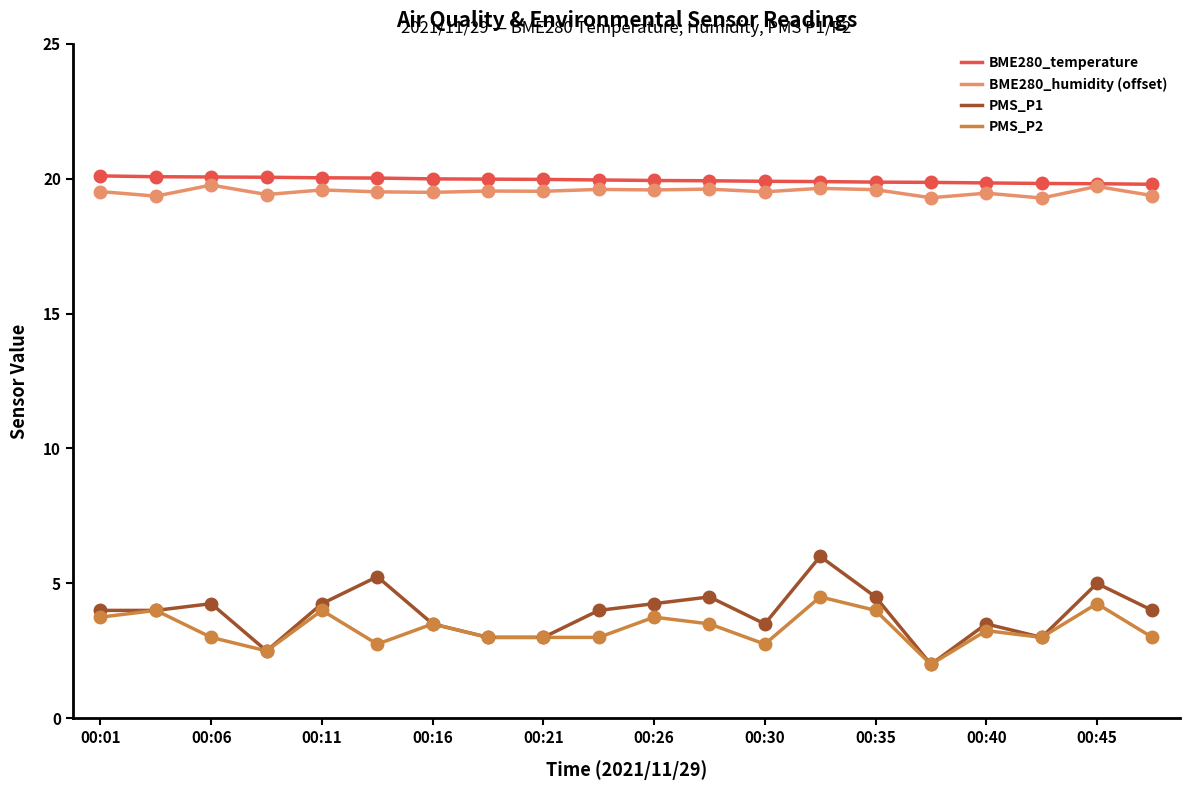

What is the greatest value displayed?

20.1